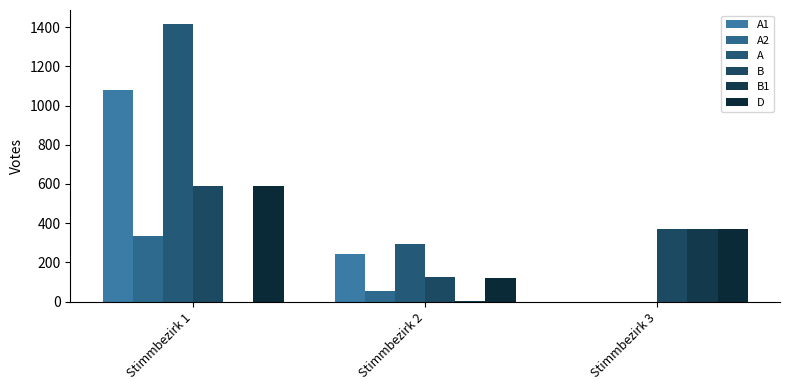

What is the sum of all B values?

1083